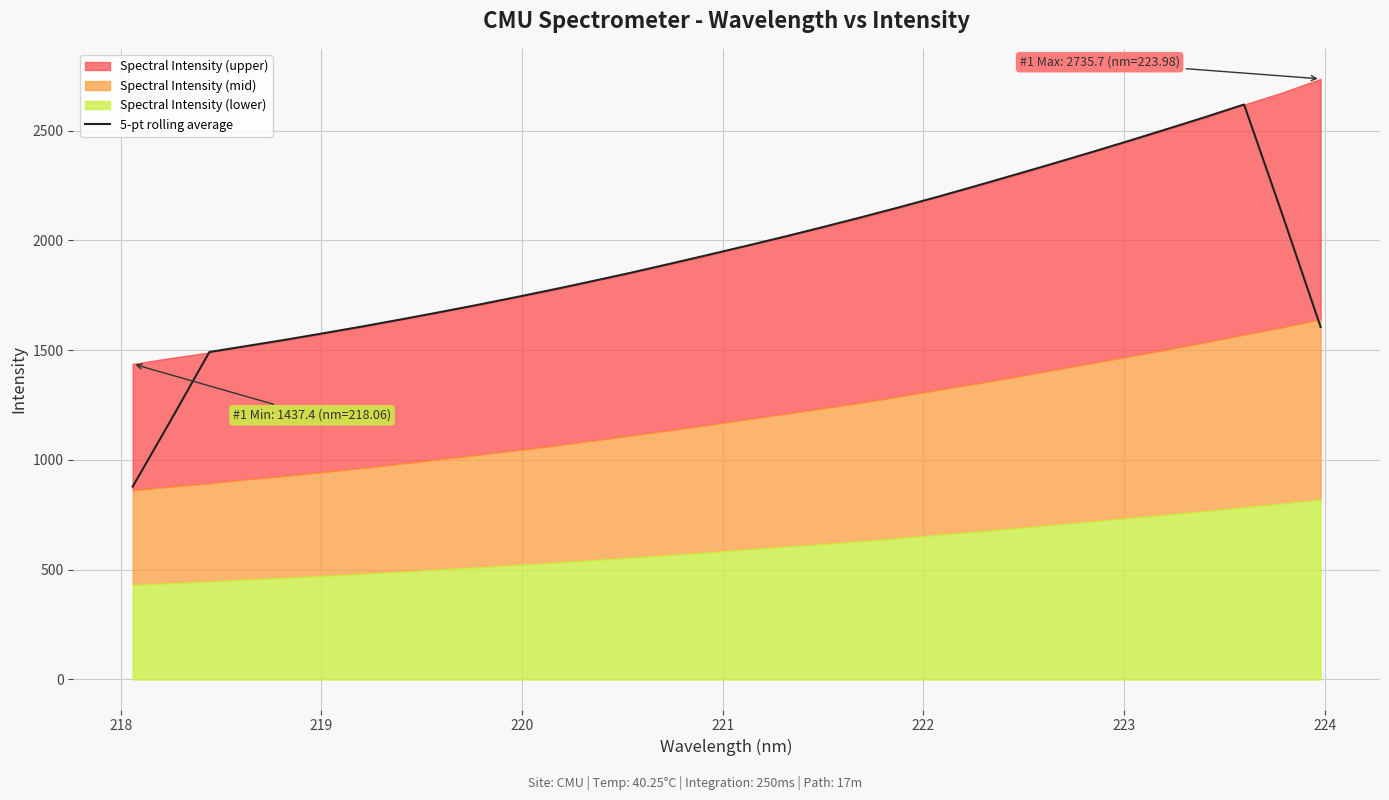

Reading left to right, extract all data points from this chart.

878.3	1182.4	1491.7	1519.5	1547.9	1577.8	1608.3	1640.1	1672.8	1706.5	1741.6	1777.5	1814.7	1852.9	1893.0	1933.5	1974.9	2016.8	2060.5	2105.1	2151.1	2198.5	2247.9	2298.2	2349.1	2400.9	2453.7	2507.7	2562.3	2618.9	2117.8	1605.7